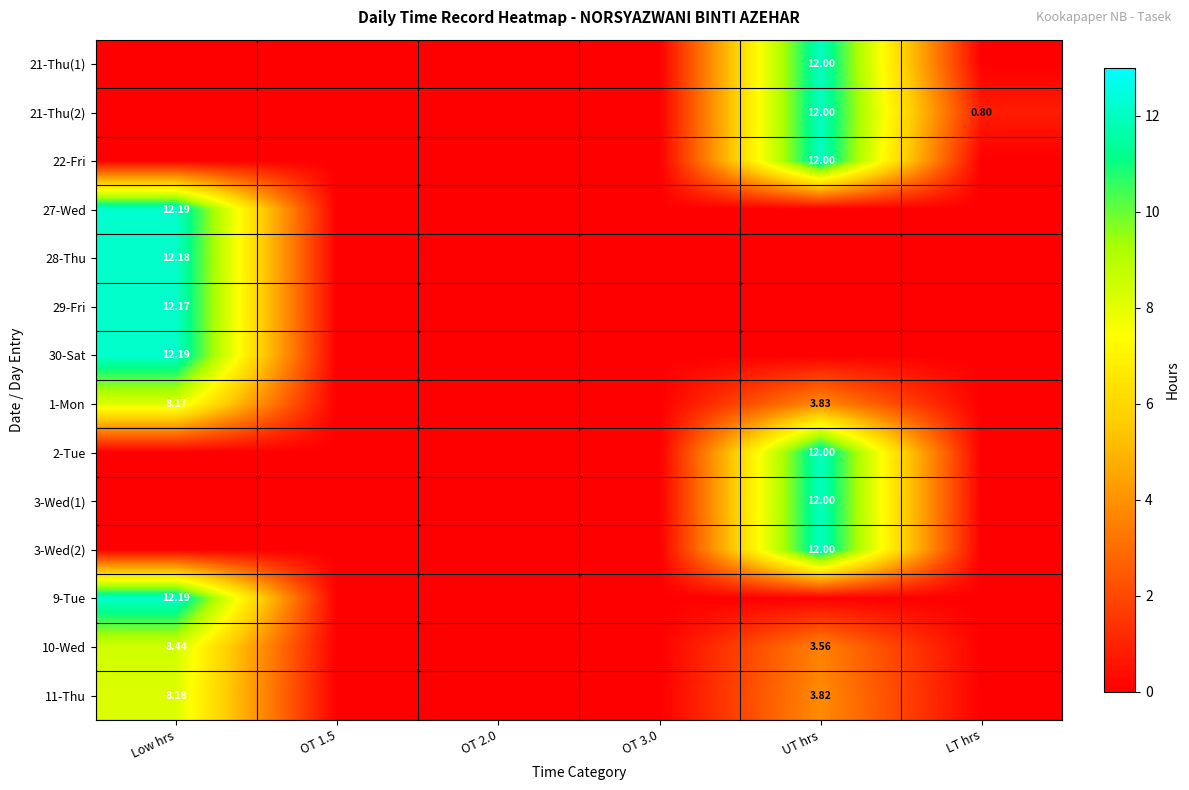

At OT 1.5, list the series in order from largest to smallest.

21-Thu(1), 21-Thu(2), 22-Fri, 27-Wed, 28-Thu, 29-Fri, 30-Sat, 1-Mon, 2-Tue, 3-Wed(1), 3-Wed(2), 9-Tue, 10-Wed, 11-Thu